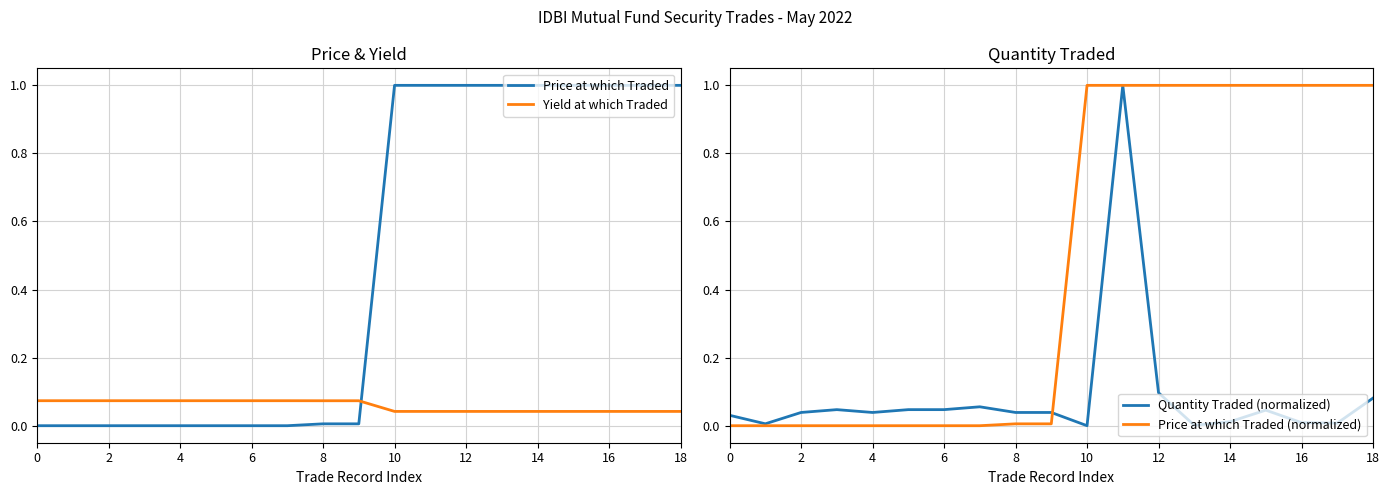

How many times do Price at which Traded and Yield at which Traded cross each other?

1